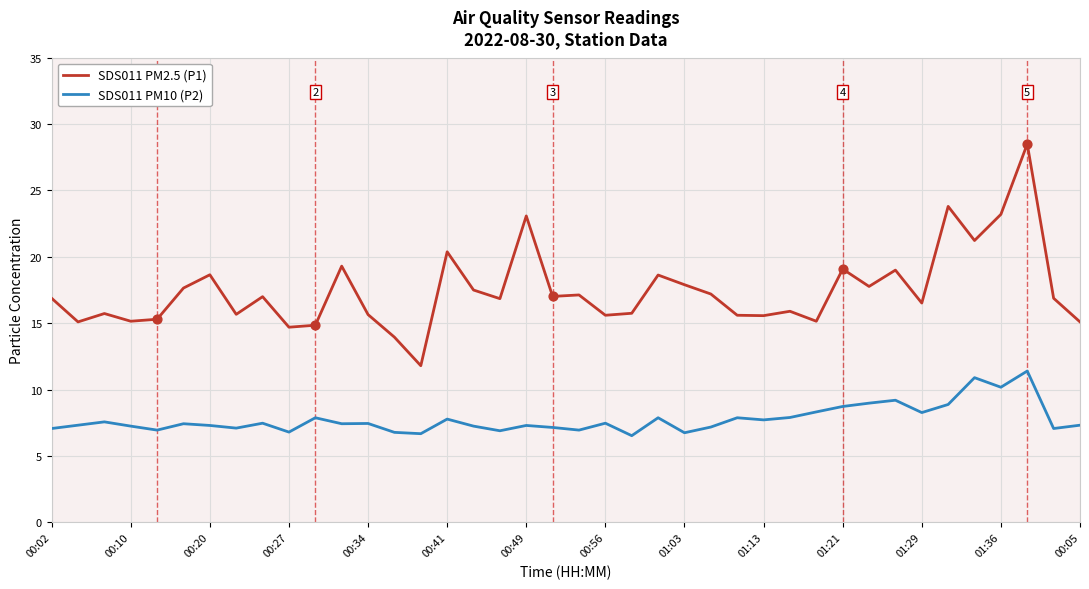

What are all the series names shown in the legend?

SDS011 PM2.5 (P1), SDS011 PM10 (P2)